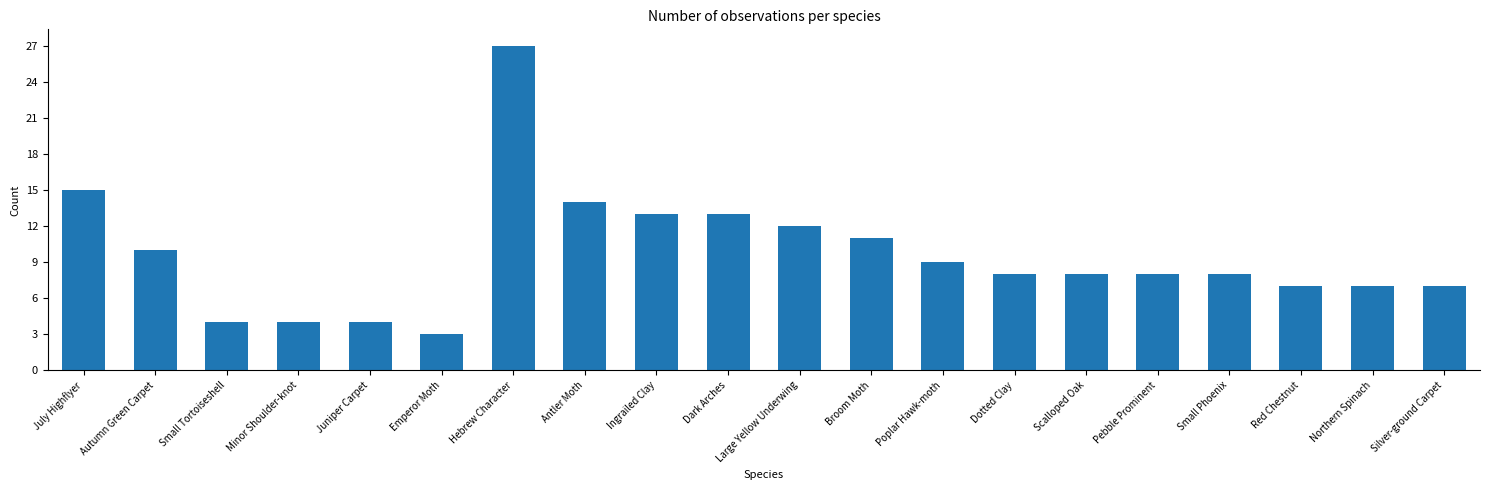

What is the difference between the second highest and minimum values?

12